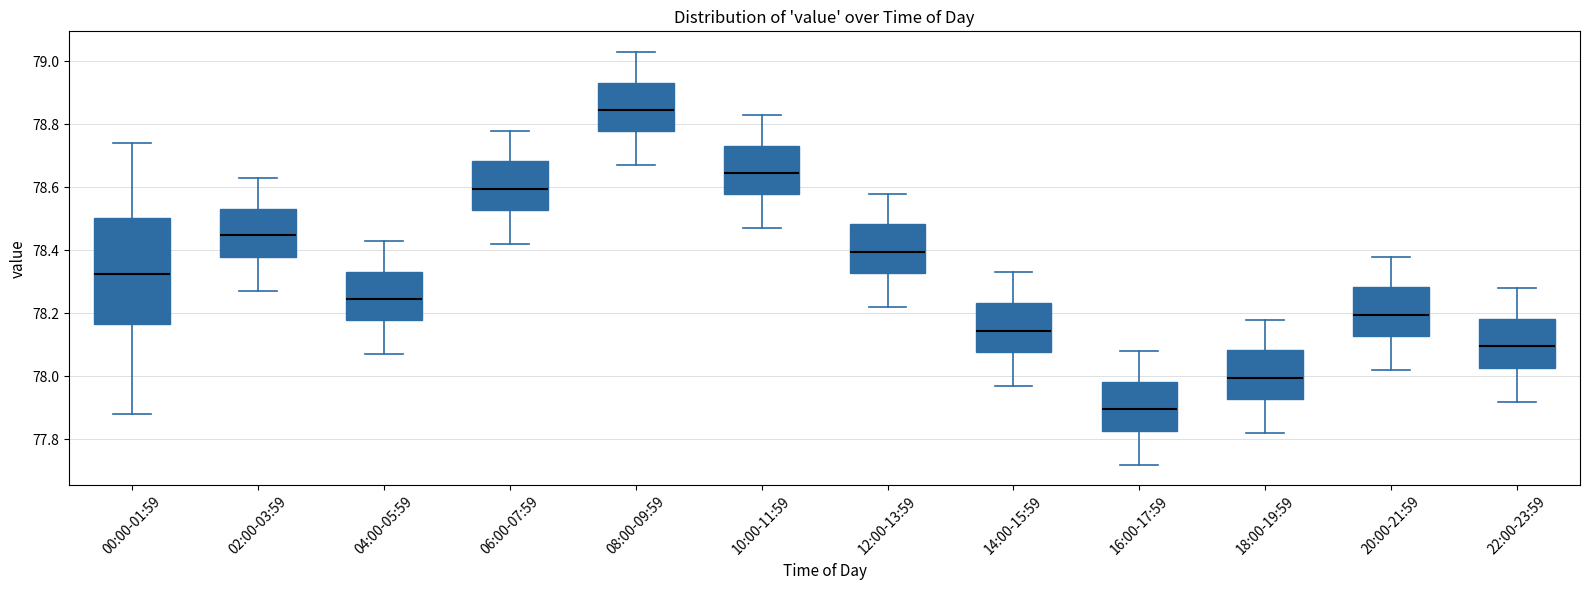

Reading left to right, read every box against the y-axis: the position of its median line, the range the box covers, and the ends of its whiskers. The values are not printed on the chart, so give them approximately, as read against the axis.

00:00-01:59: median 78.32, box 78.16 to 78.50, whiskers 77.88 to 78.74
02:00-03:59: median 78.46, box 78.38 to 78.54, whiskers 78.28 to 78.64
04:00-05:59: median 78.24, box 78.18 to 78.34, whiskers 78.08 to 78.44
06:00-07:59: median 78.60, box 78.52 to 78.68, whiskers 78.42 to 78.78
08:00-09:59: median 78.84, box 78.78 to 78.94, whiskers 78.68 to 79.04
10:00-11:59: median 78.64, box 78.58 to 78.74, whiskers 78.48 to 78.84
12:00-13:59: median 78.40, box 78.32 to 78.48, whiskers 78.22 to 78.58
14:00-15:59: median 78.14, box 78.08 to 78.24, whiskers 77.98 to 78.34
16:00-17:59: median 77.90, box 77.82 to 77.98, whiskers 77.72 to 78.08
18:00-19:59: median 78.00, box 77.92 to 78.08, whiskers 77.82 to 78.18
20:00-21:59: median 78.20, box 78.12 to 78.28, whiskers 78.02 to 78.38
22:00-23:59: median 78.10, box 78.02 to 78.18, whiskers 77.92 to 78.28